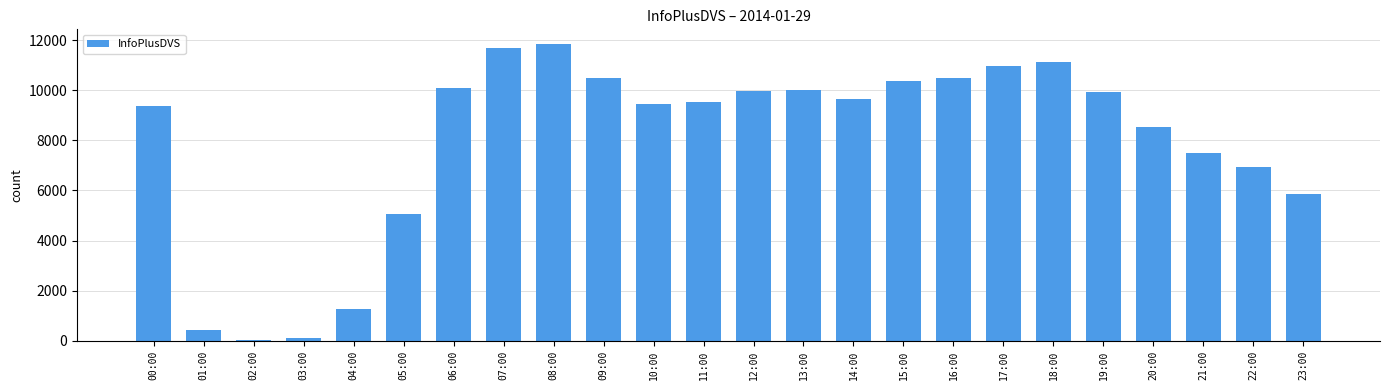

What is the value of the 13th bar from the left?

9962